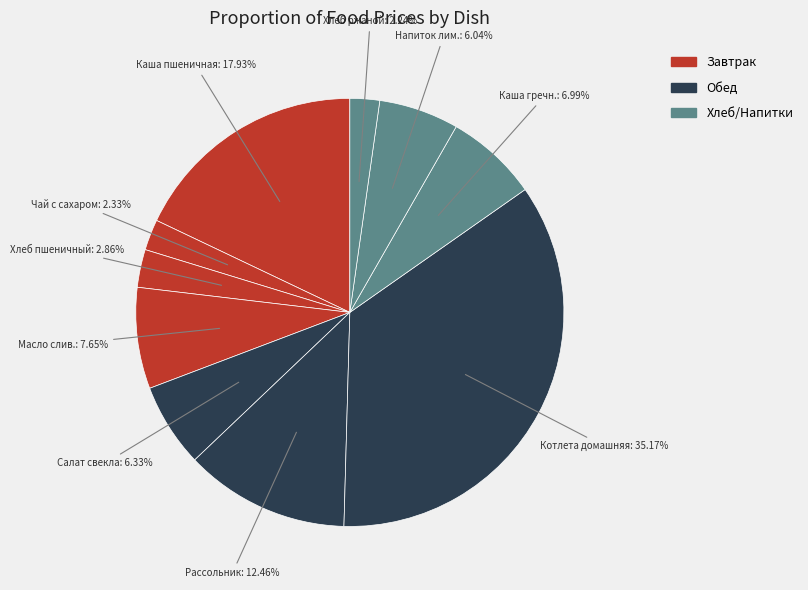

What is the largest slice in the pie chart?

Котлета домашняя с соусом